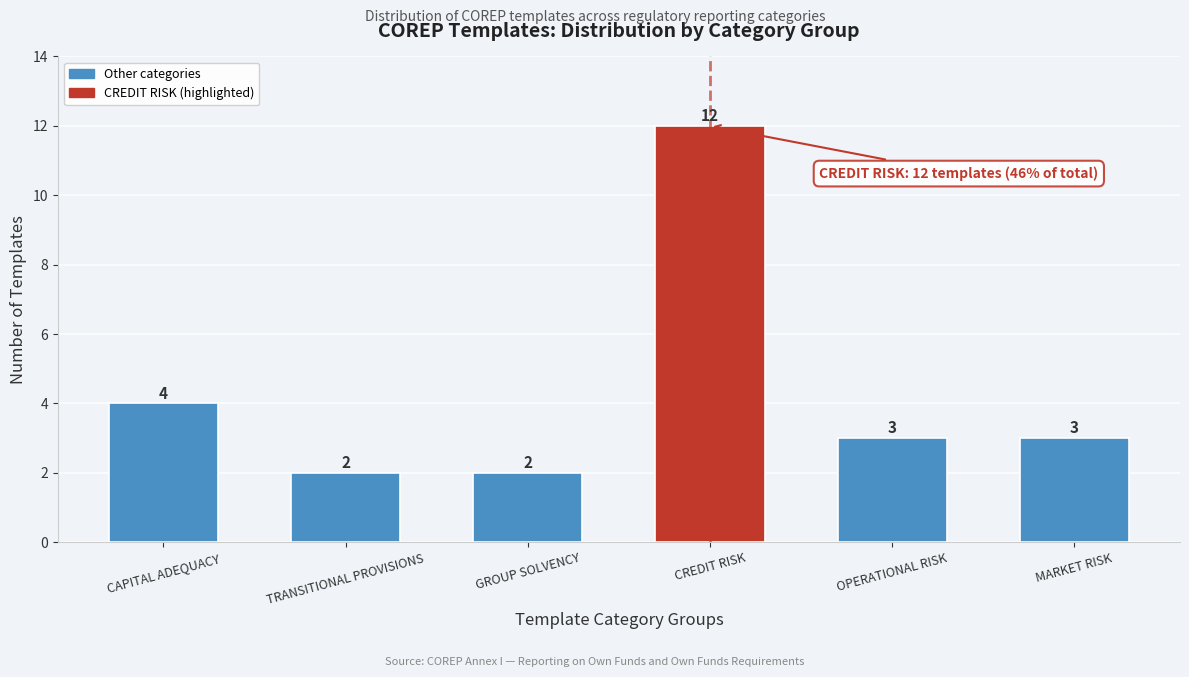

Reading left to right, extract all data points from this chart.

CAPITAL ADEQUACY=4	TRANSITIONAL PROVISIONS=2	GROUP SOLVENCY=2	CREDIT RISK=12	OPERATIONAL RISK=3	MARKET RISK=3